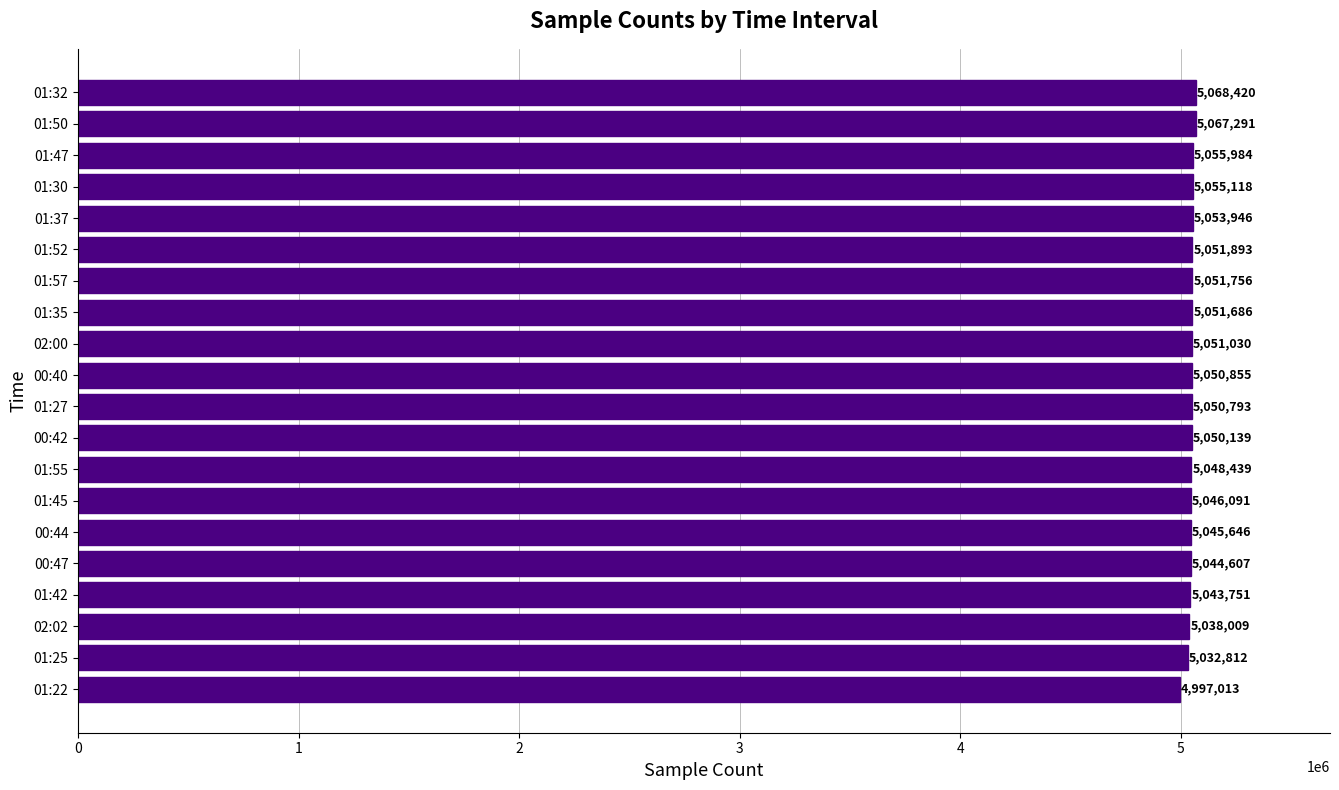

What is the sum of all values?

100955279